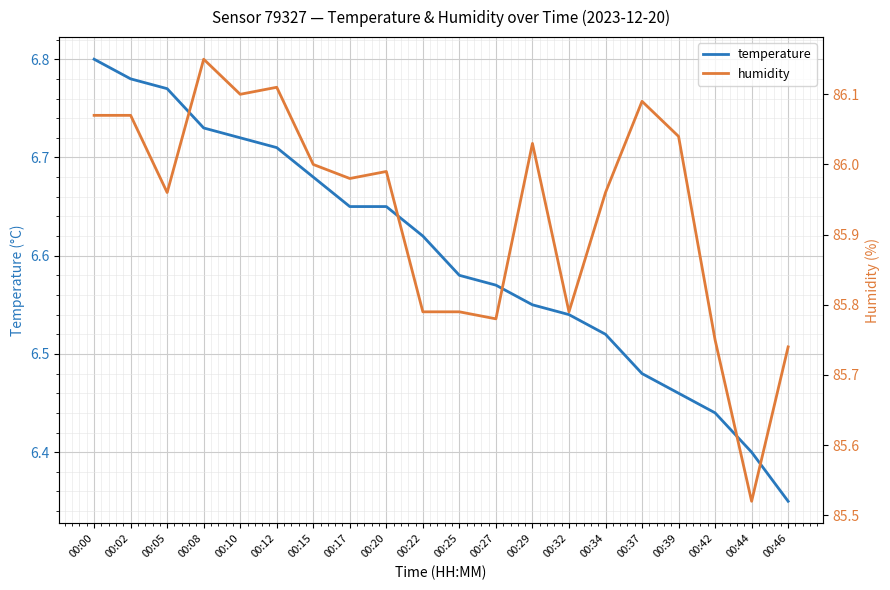

True or false: temperature and humidity intersect in this chart.

False